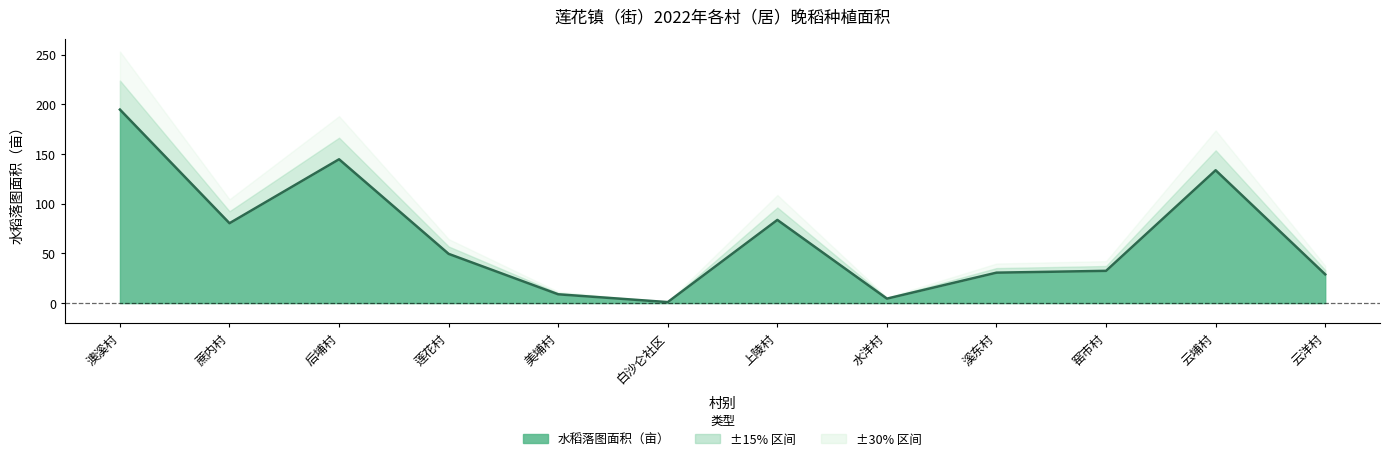

What is the maximum value shown in the chart?

194.7